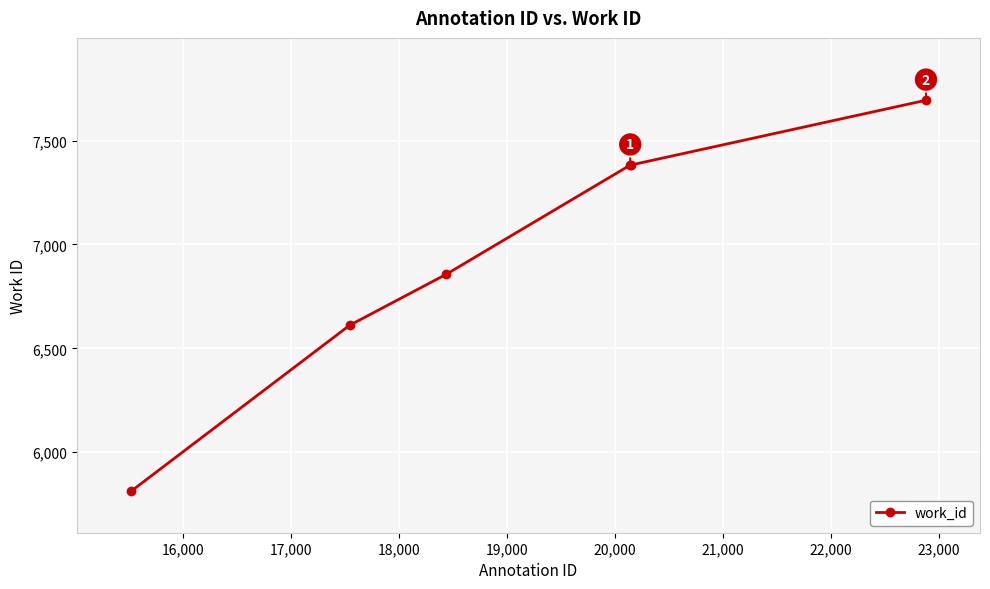

What is the greatest value displayed?

7694